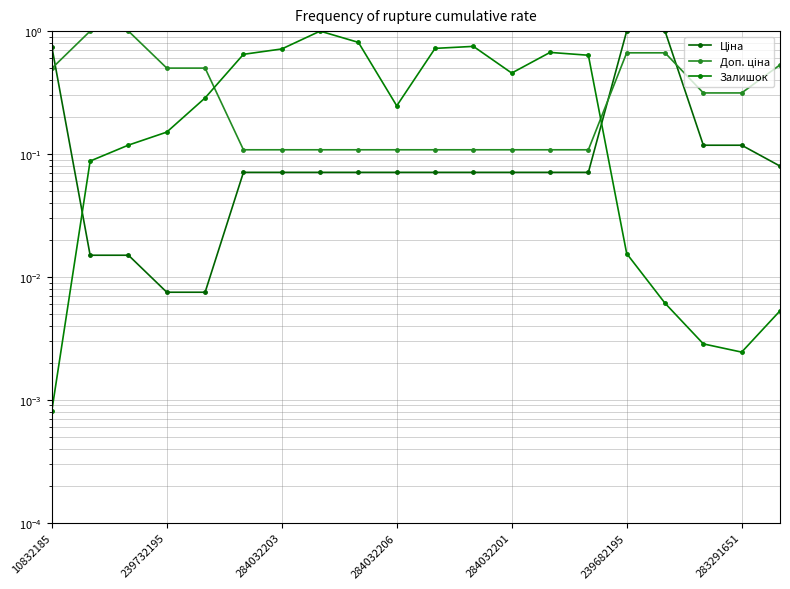

What are all the series names shown in the legend?

Ціна, Доп. ціна, Залишок